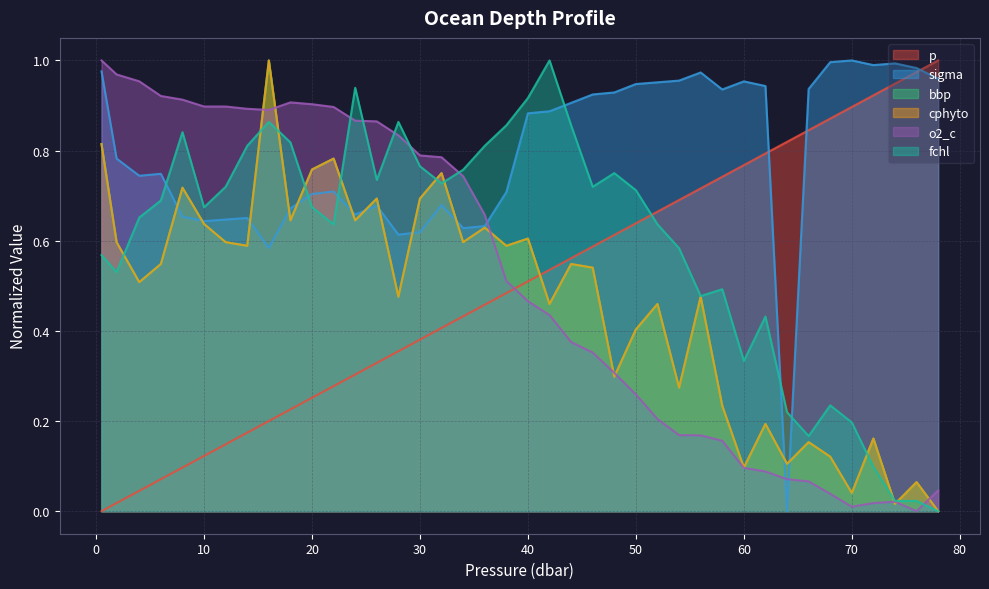

What is the difference between the highest and lowest values at 72.0?

1.0